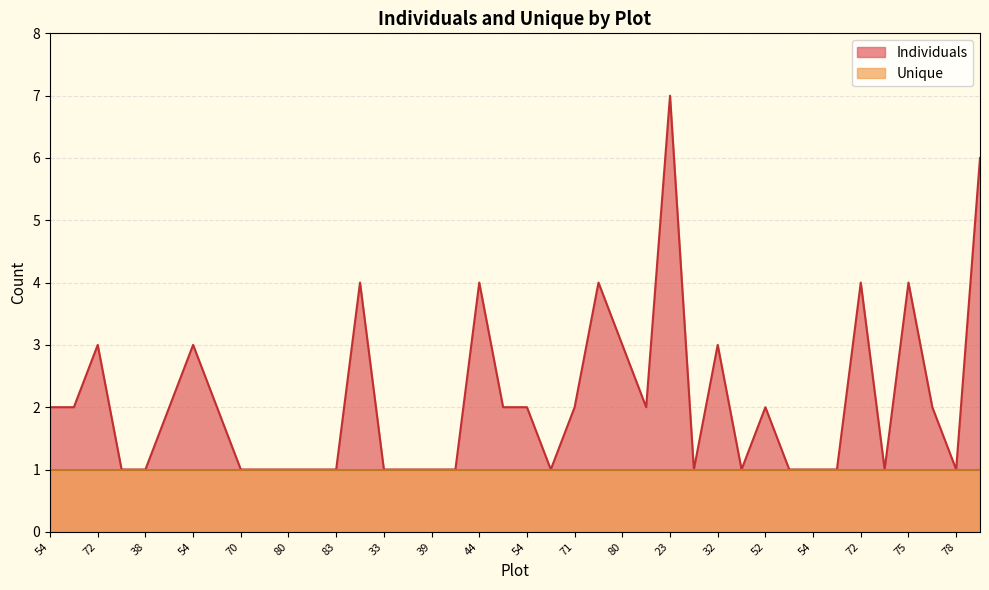

What is the smallest value displayed?

1